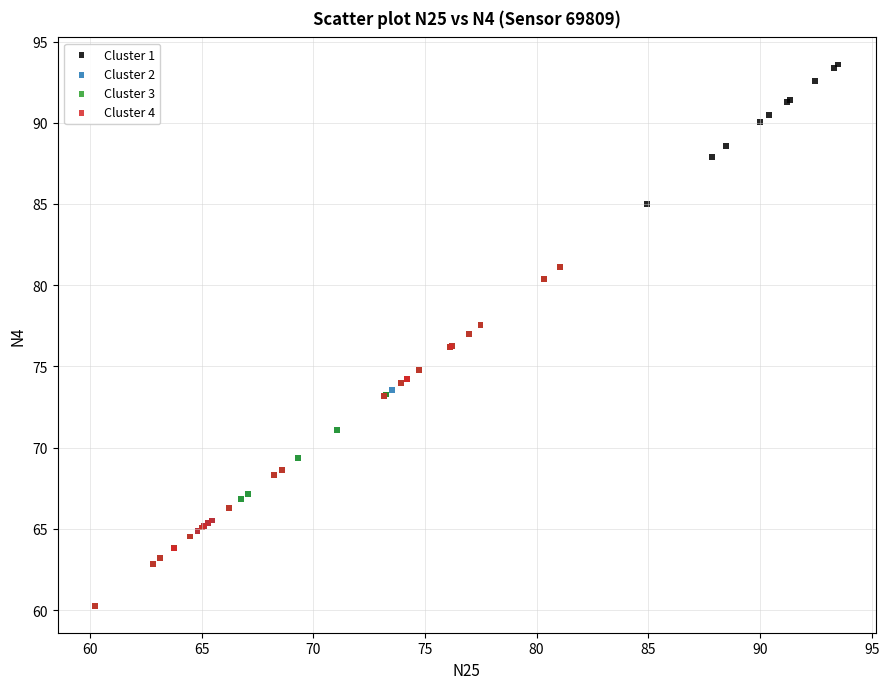

Which series contains the highest Y value?

Cluster 1